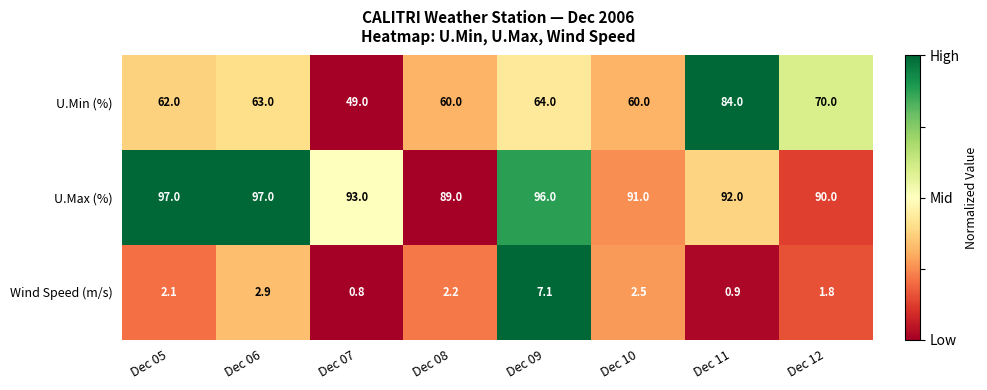

Read the Wind Speed (m/s) value at Dec 08.

2.2